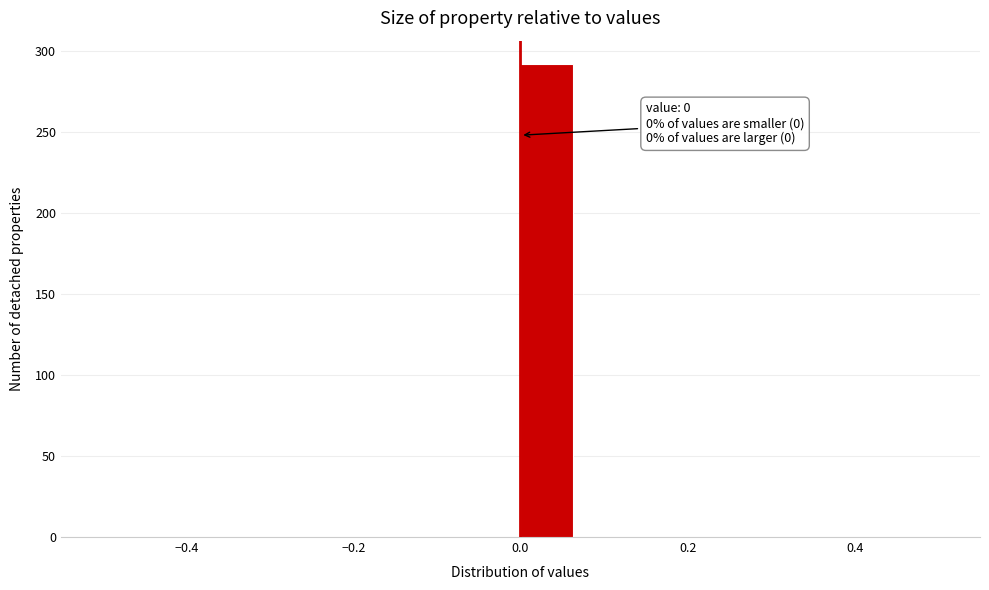

Read against the x-axis, roughly where is the centre of the tallest bar?

0.04